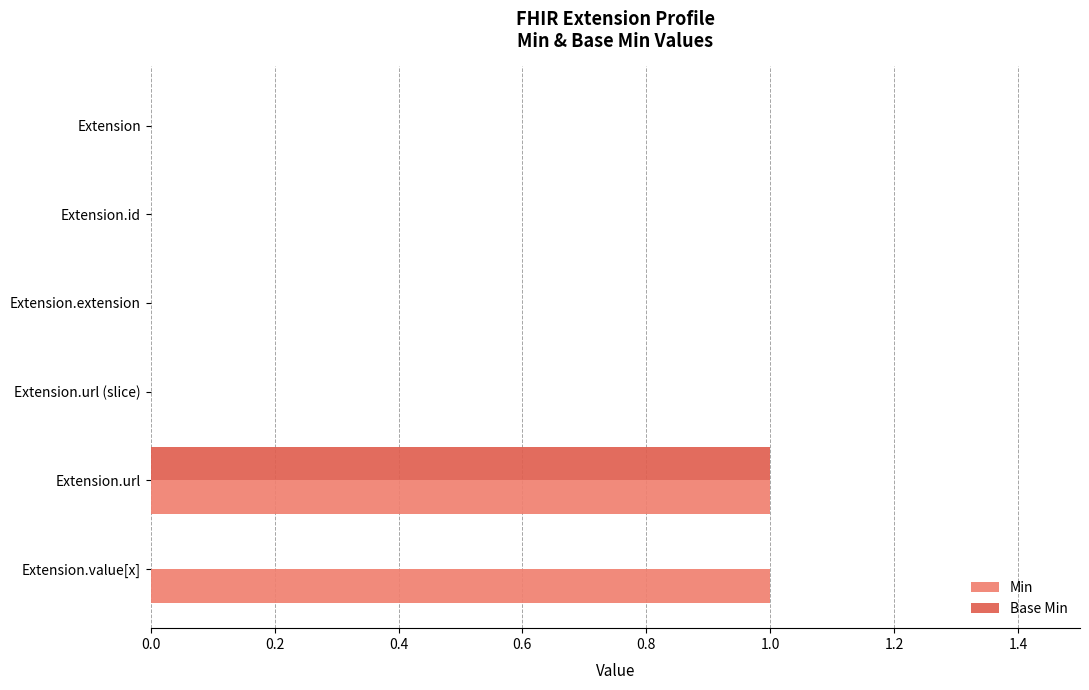

Is it true that Base Min equals 0 at Extension?

True